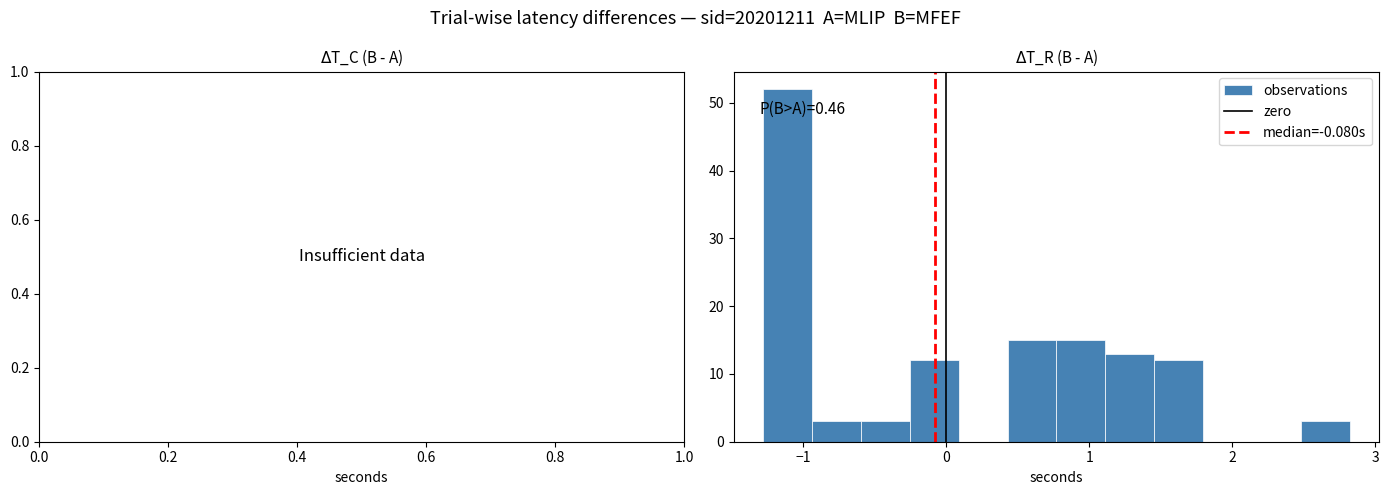

Around what value on the x-axis is the tallest bar? Give the approximate position of its centre, as read against the axis.

-1.1